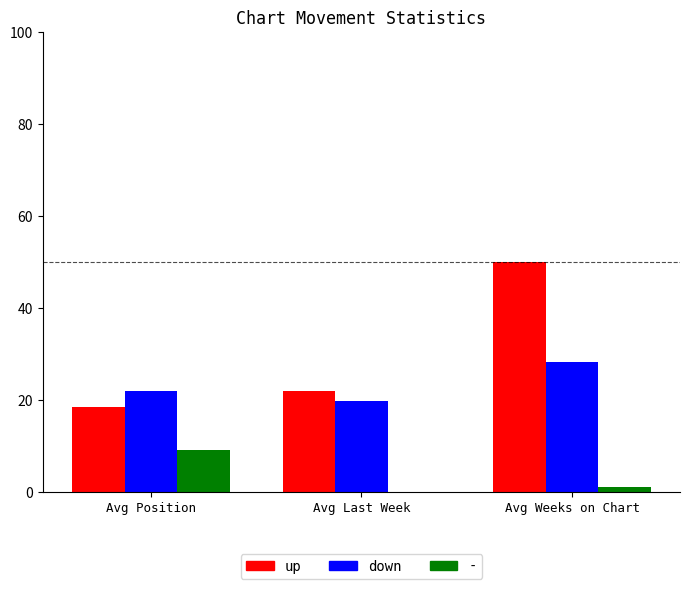

True or false: down has a value of 19.8 at Avg Last Week.

True